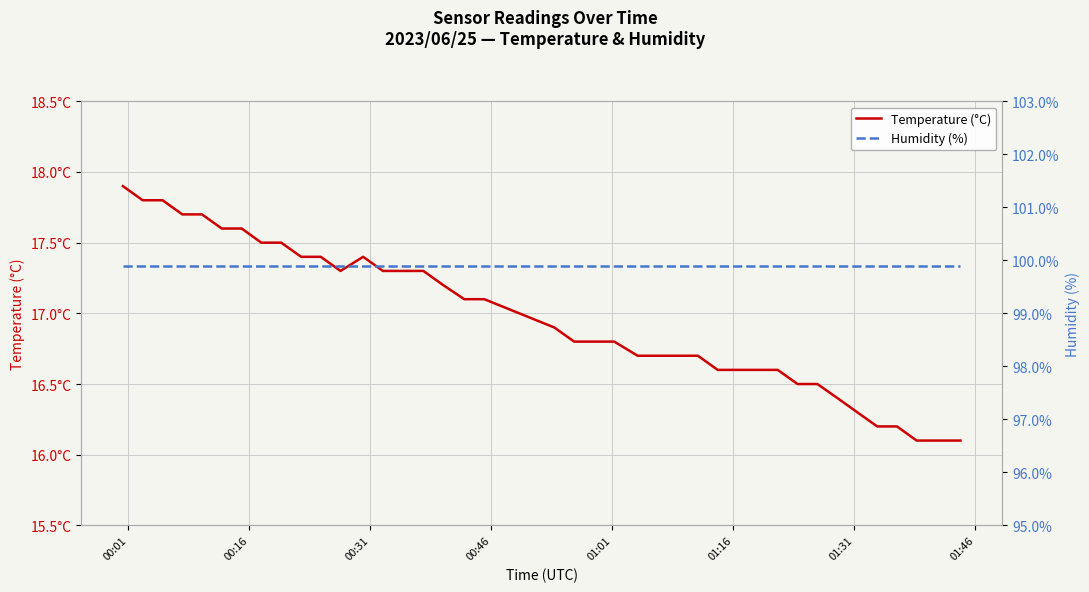

At which category is the sum across all series the highest?

00:01